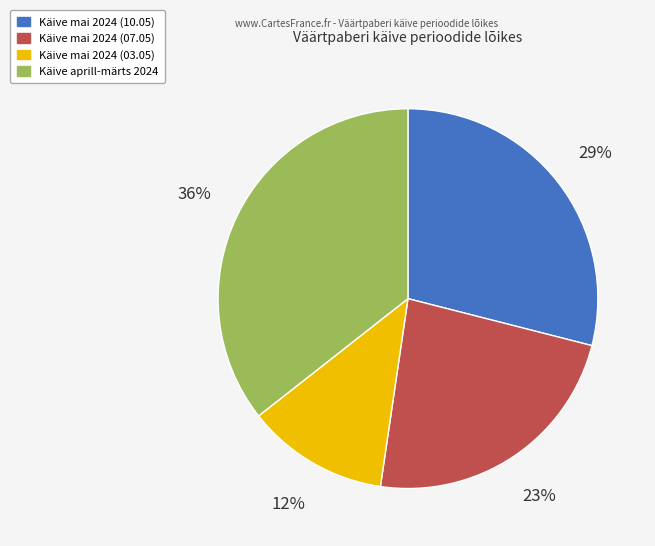

To the nearest percent, what is the average slice percentage?

25%